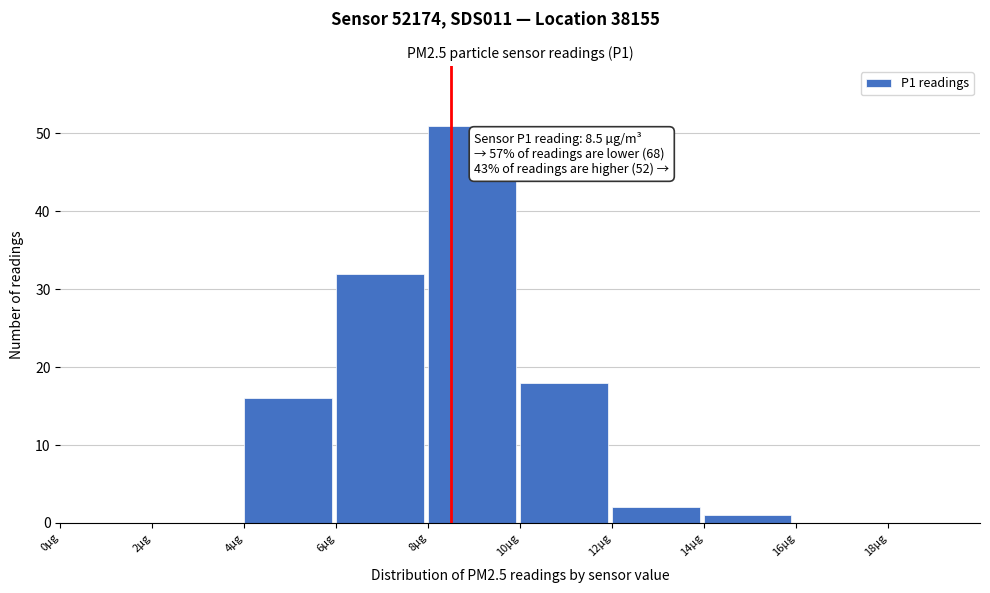

Which range on the x-axis has the tallest bar?

8 to 10